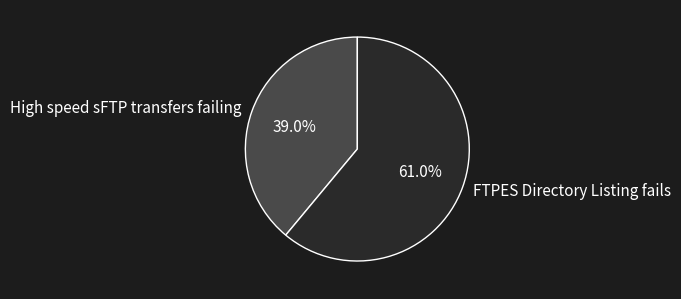

How many segments does this pie chart have?

2